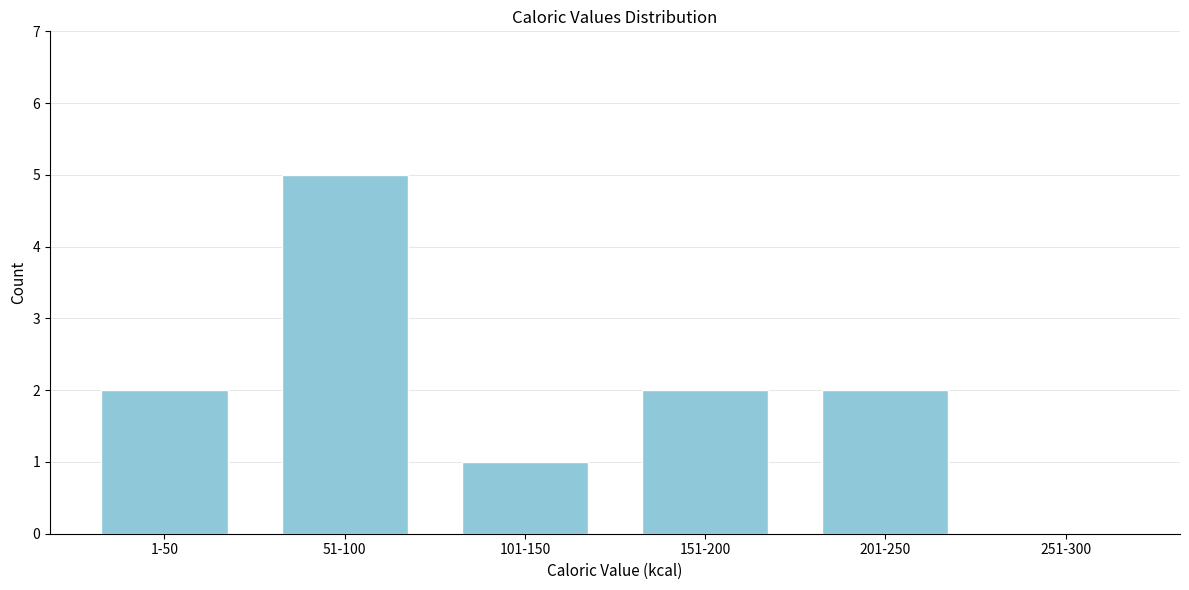

Reading left to right, transcribe all the data shown in this chart.

1-50=2	51-100=5	101-150=1	151-200=2	201-250=2	251-300=0